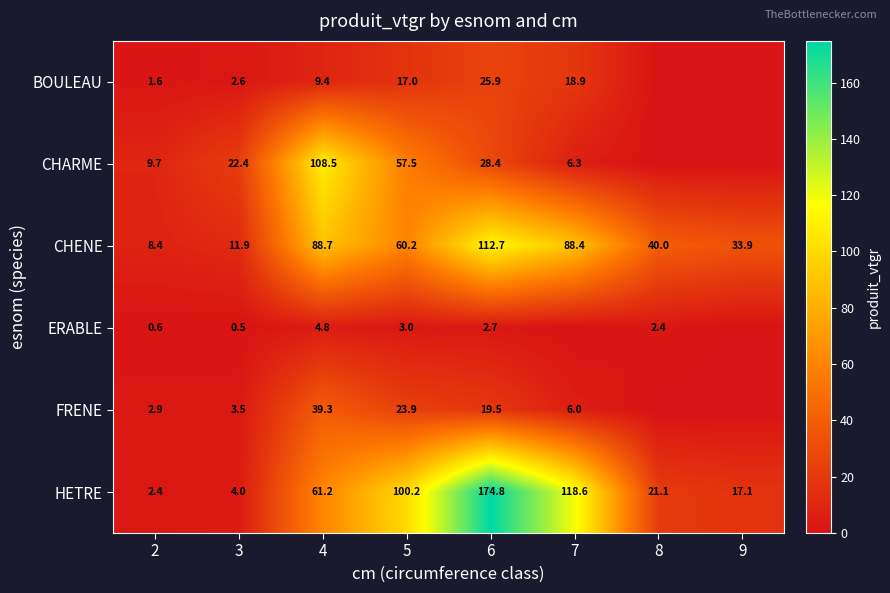

What is the total value across all series at 5?

261.8